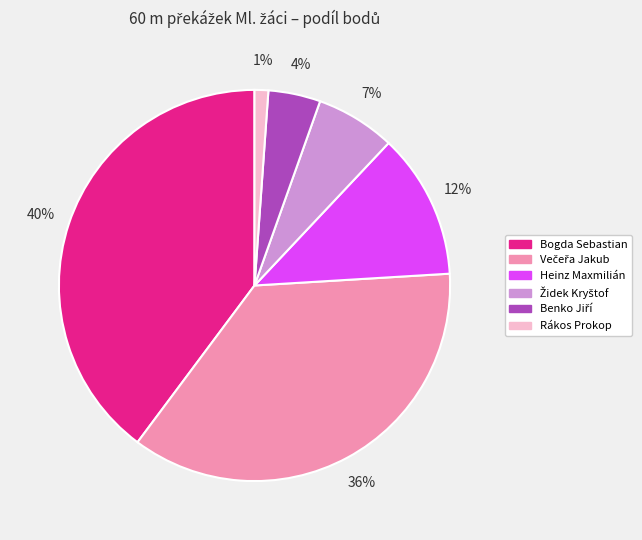

Count the number of slices in the pie.

6